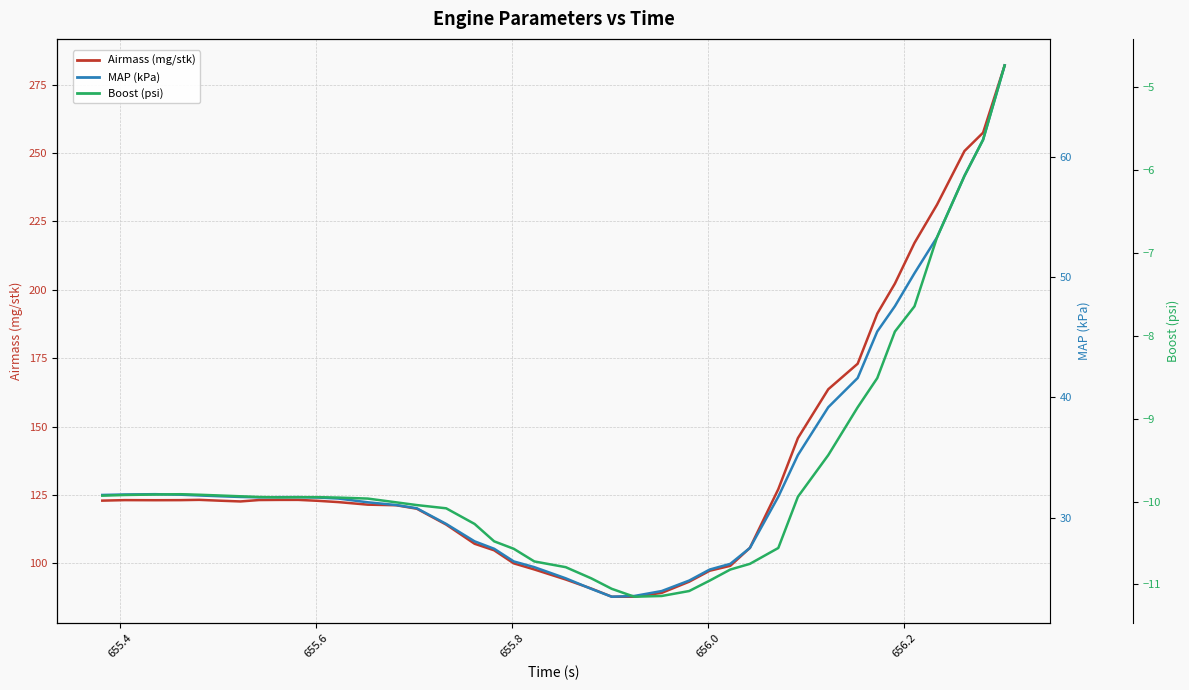

How many data points in MAP (kPa) are above 31?

25